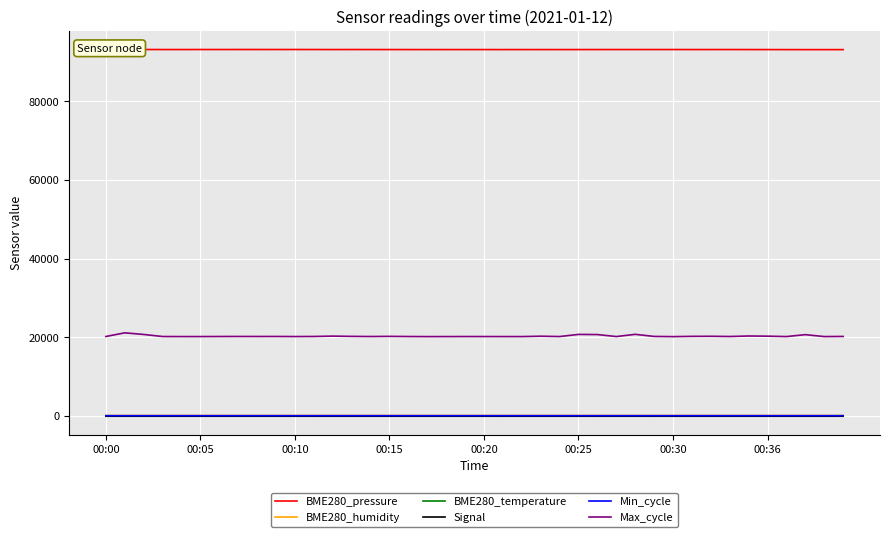

The value of Signal at 23 is -17.5. True or false?

False